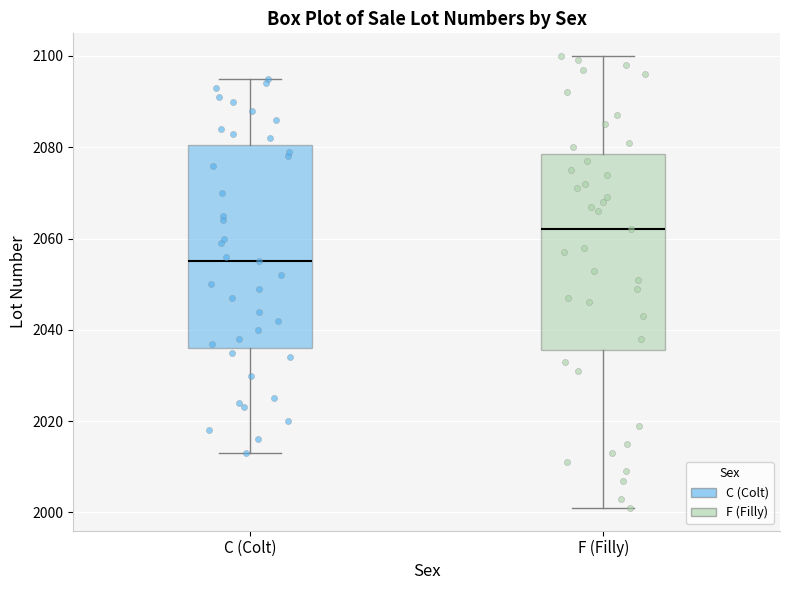

Where is the upper edge of the box for F (Filly) on the y-axis? The values are not printed on the chart, so give them approximately, as read against the axis.

2078